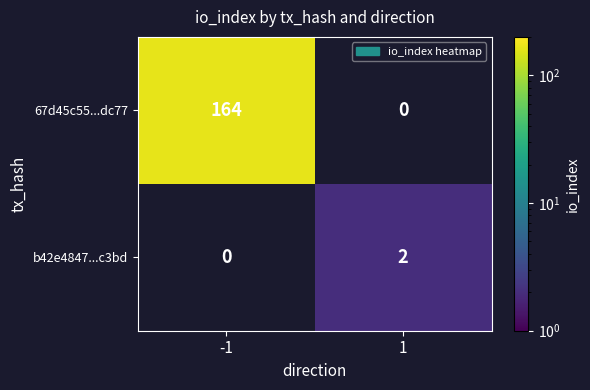

Which category has the highest value across all series?

-1